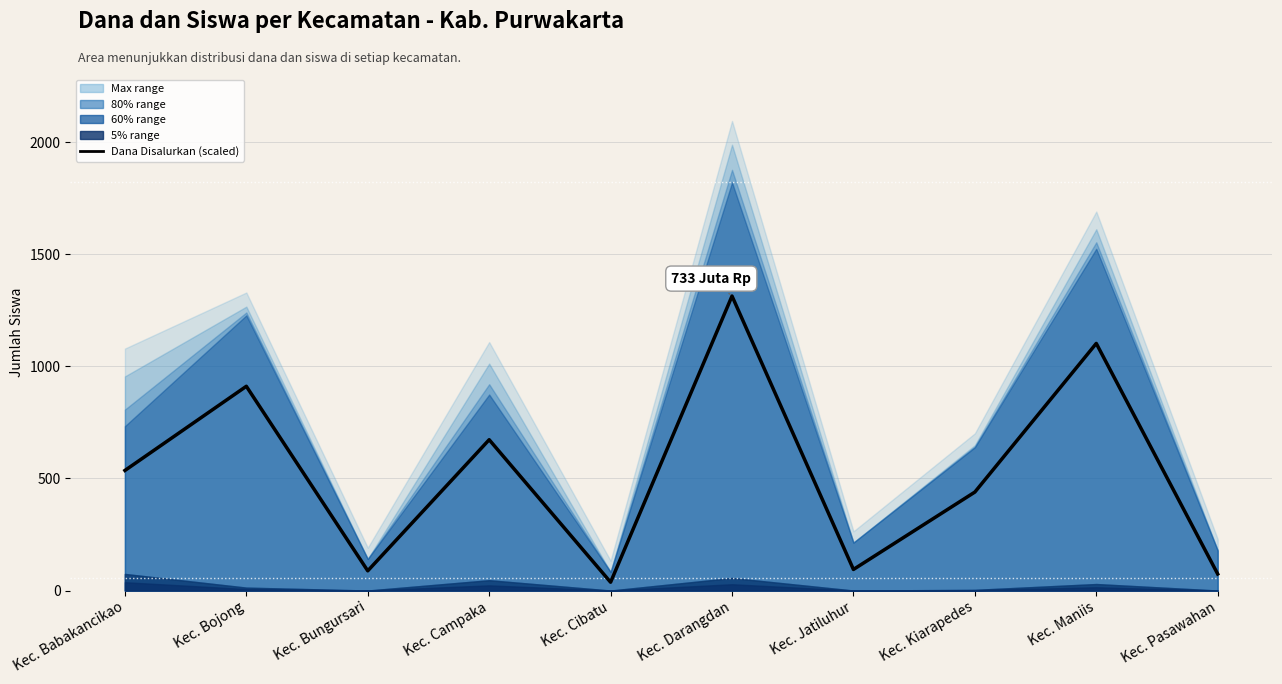

What is the label of the 9th point from the right?

Kec. Bojong